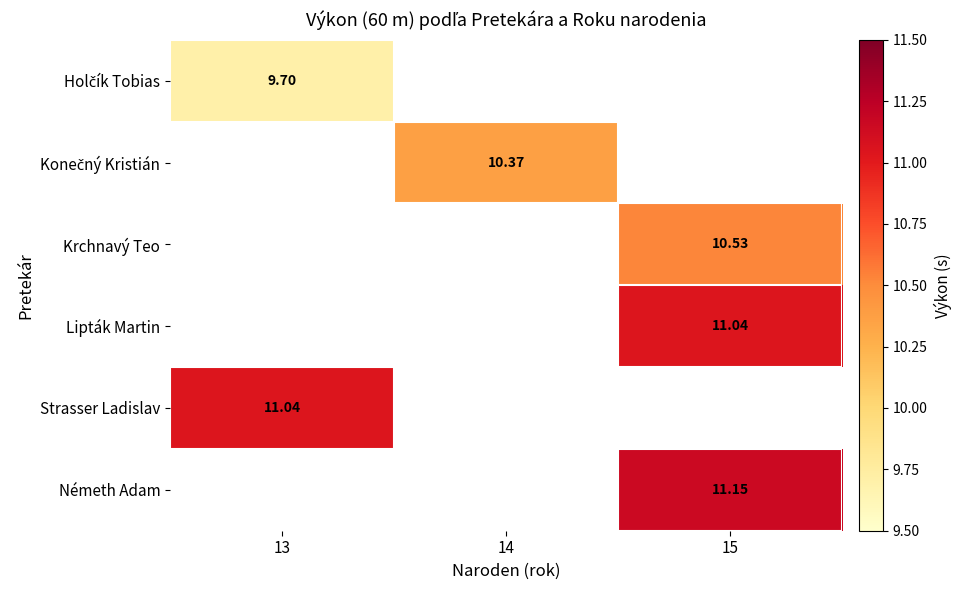

Count the number of categories in the chart.

3